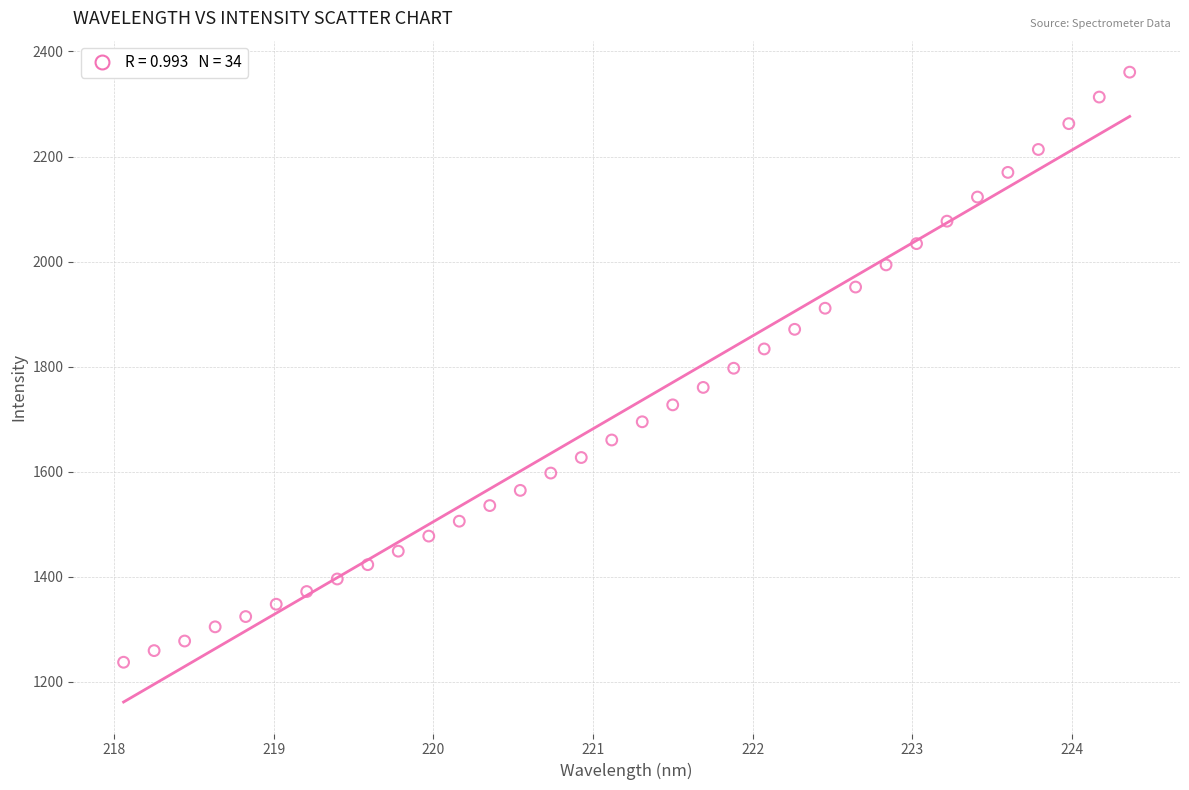

What is the range of Y values (max minus min)?

1123.5